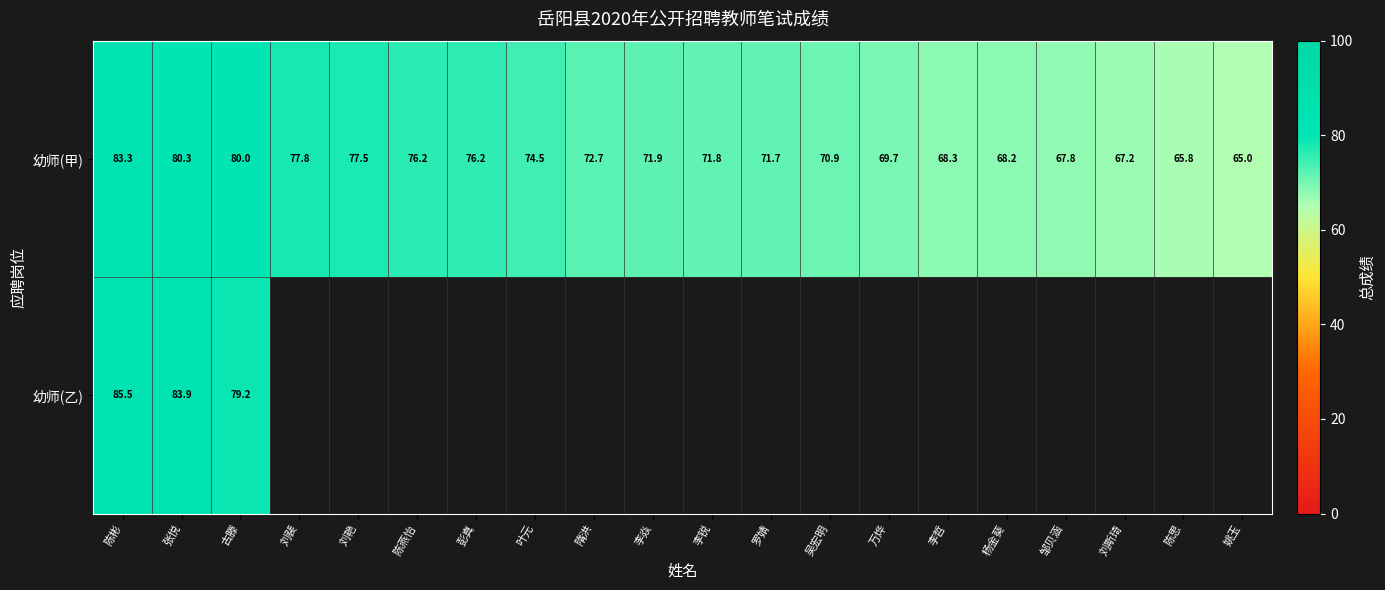

At how many categories does at least one series exceed 75?

7